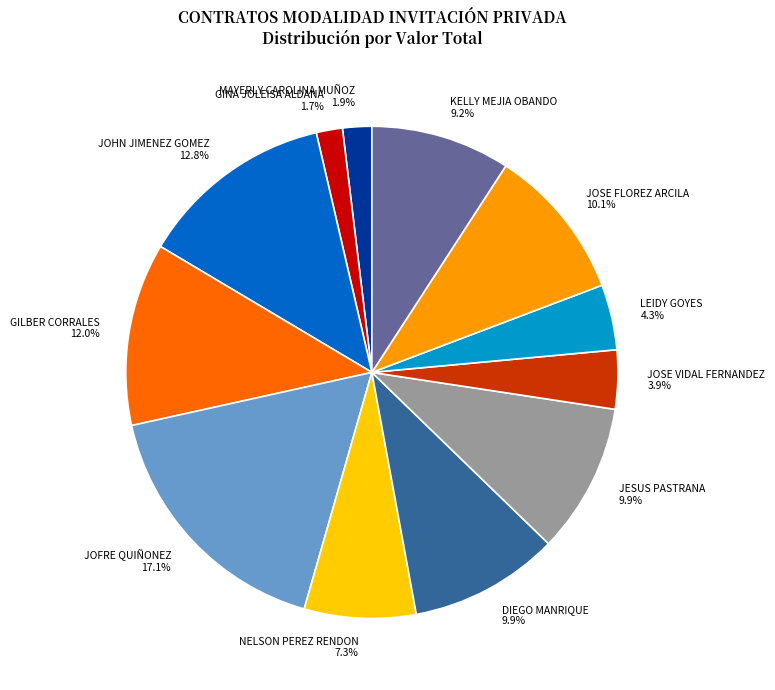

Combined, do LEIDY GOYES and JOFRE QUIÑONEZ account for over 50%?

No